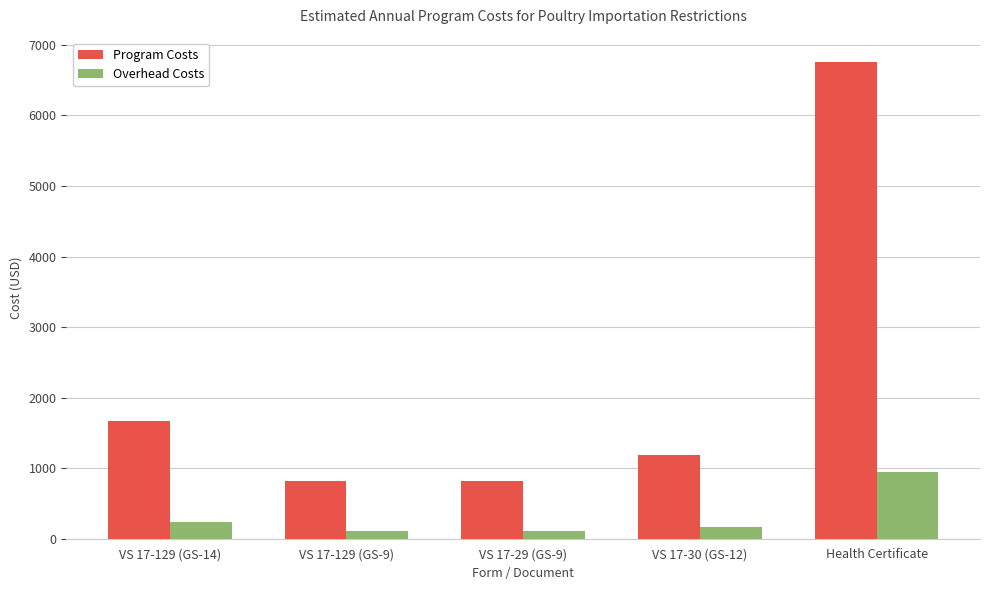

What is the difference between the maximum and minimum values in the Program Costs series?

5948.6